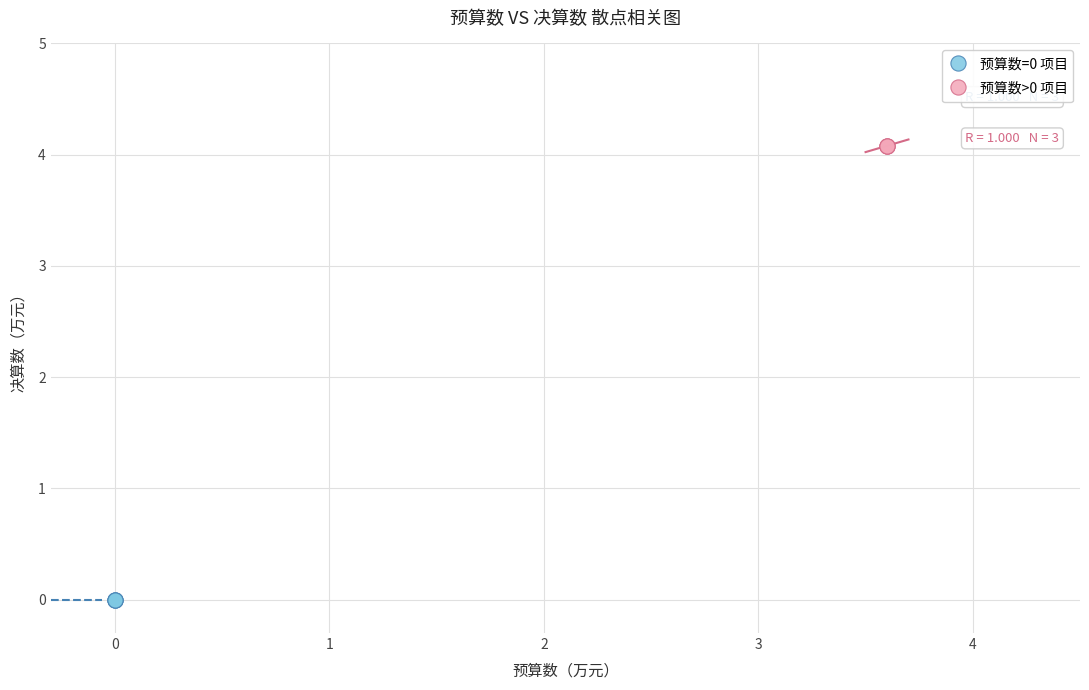

Which series contains the highest Y value?

预算数>0 项目